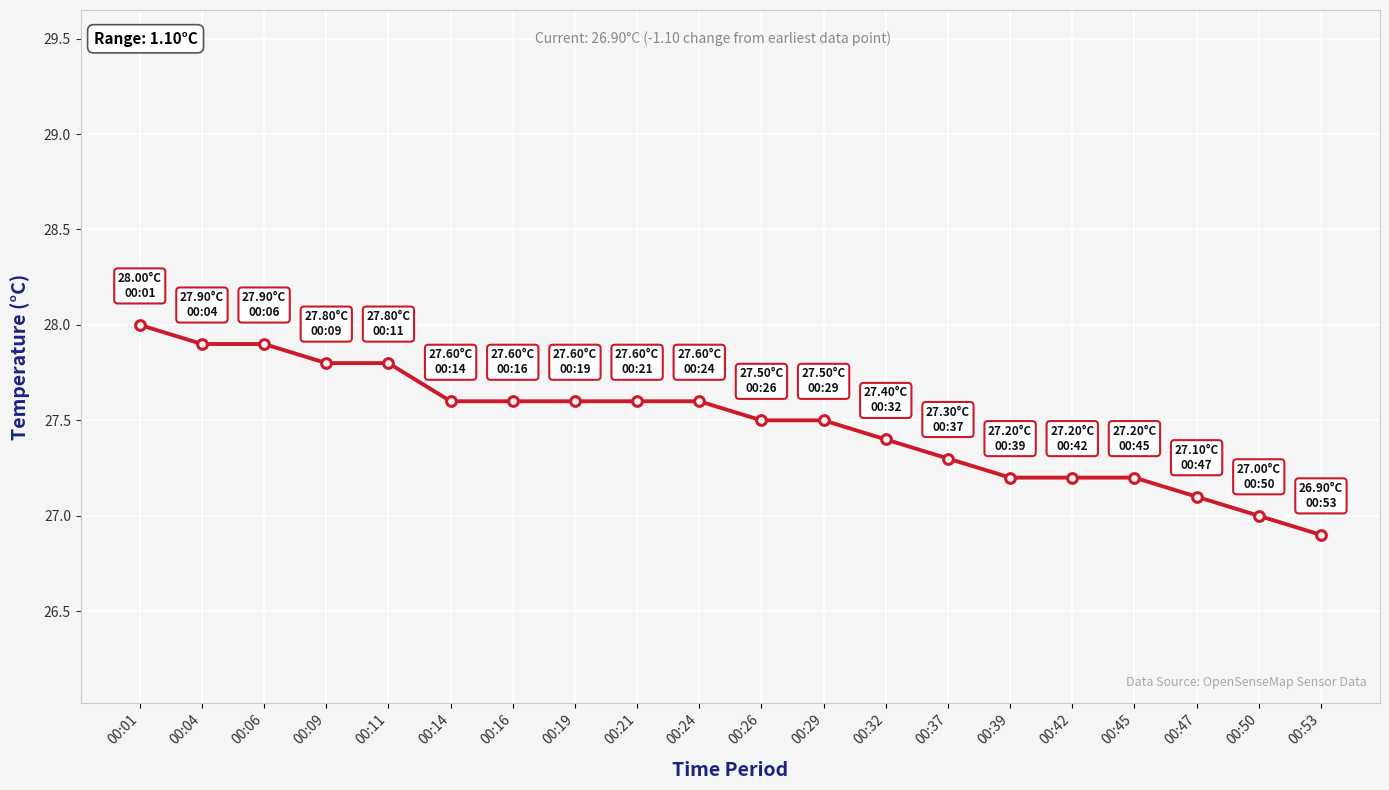

How many categories are shown in the chart?

20